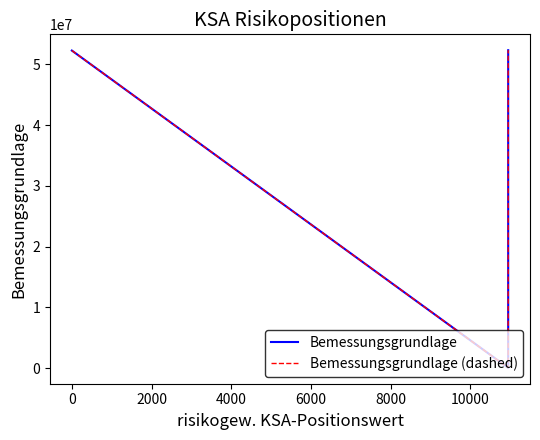

What is the maximum value shown in the chart?

52325482.1